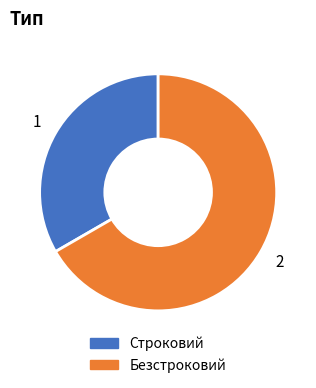

Which has a higher value, Безстроковий or Строковий?

Безстроковий